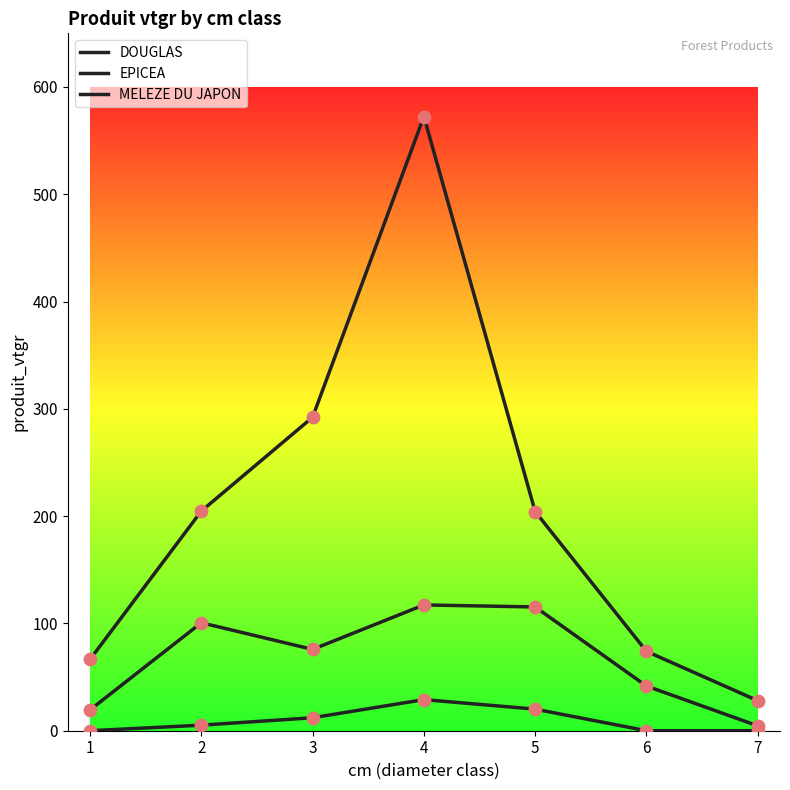

What is the total value across all series at 7?

32.5